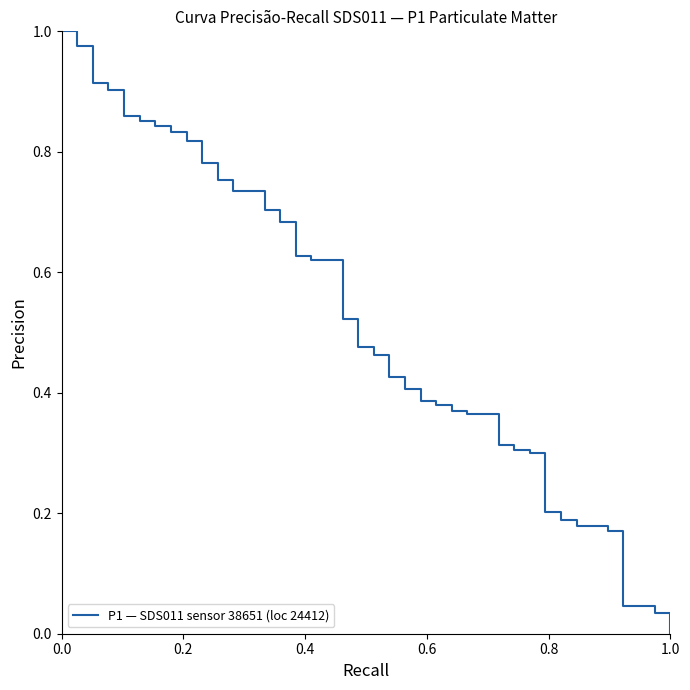

How many lines are shown in the chart?

1